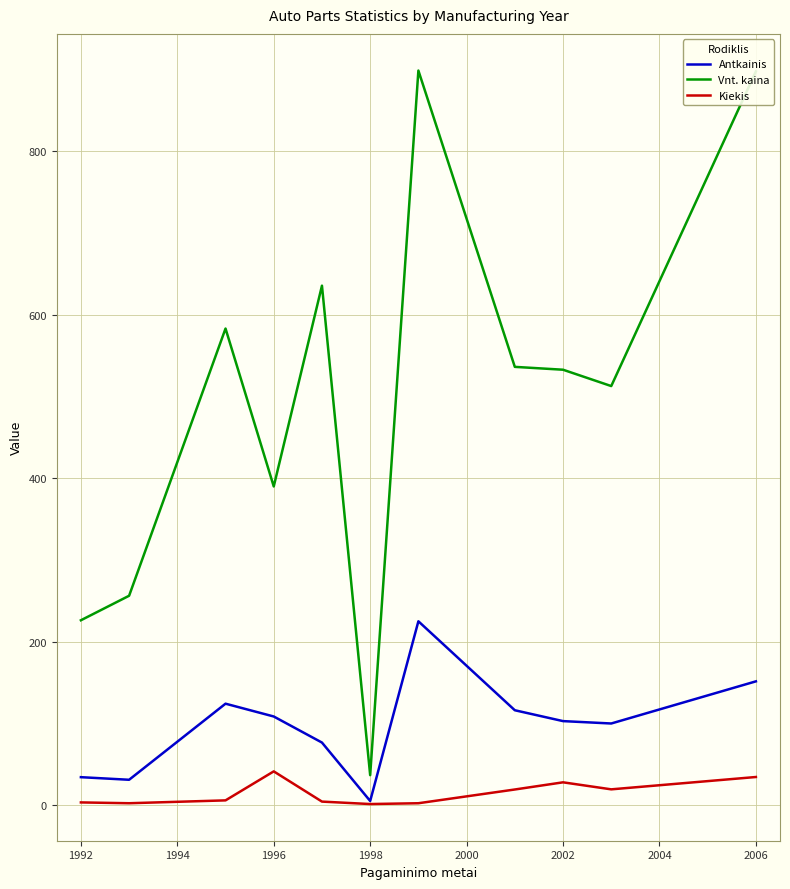

Which series has the largest total across all categories?

Vnt. kaina